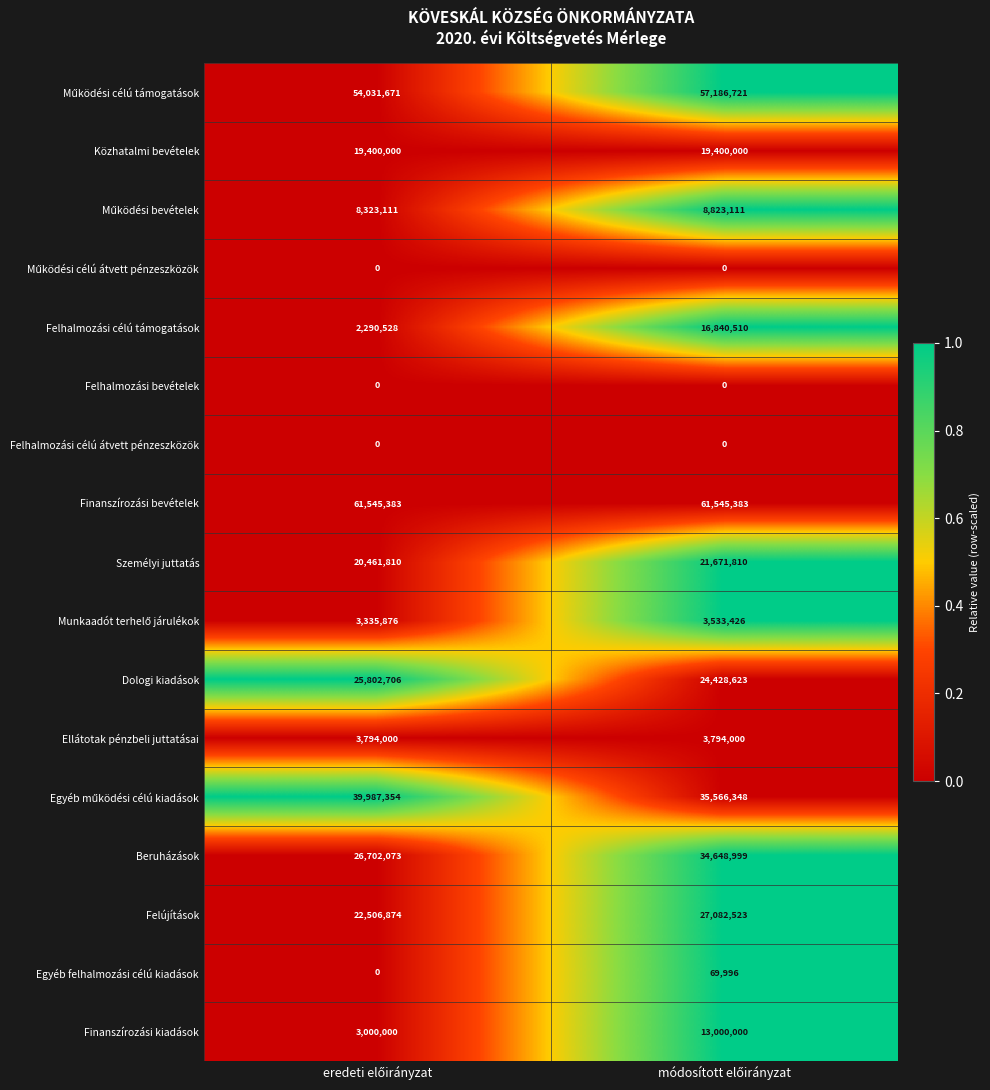

Which series has the largest range (max minus min)?

Felhalmozási célú támogatások